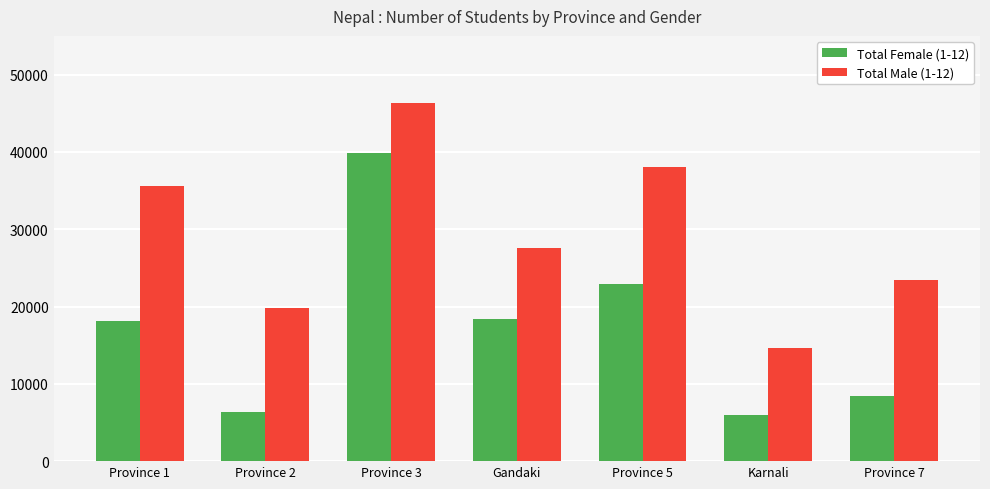

What are all the series names shown in the legend?

Total Female (1-12), Total Male (1-12)